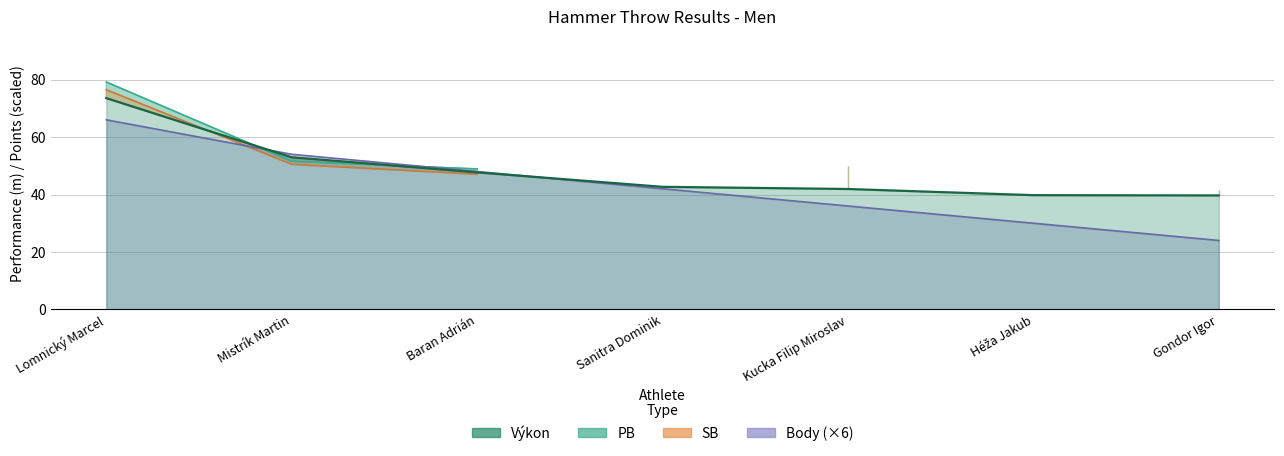

Does the chart display data point markers on the line(s)?

No